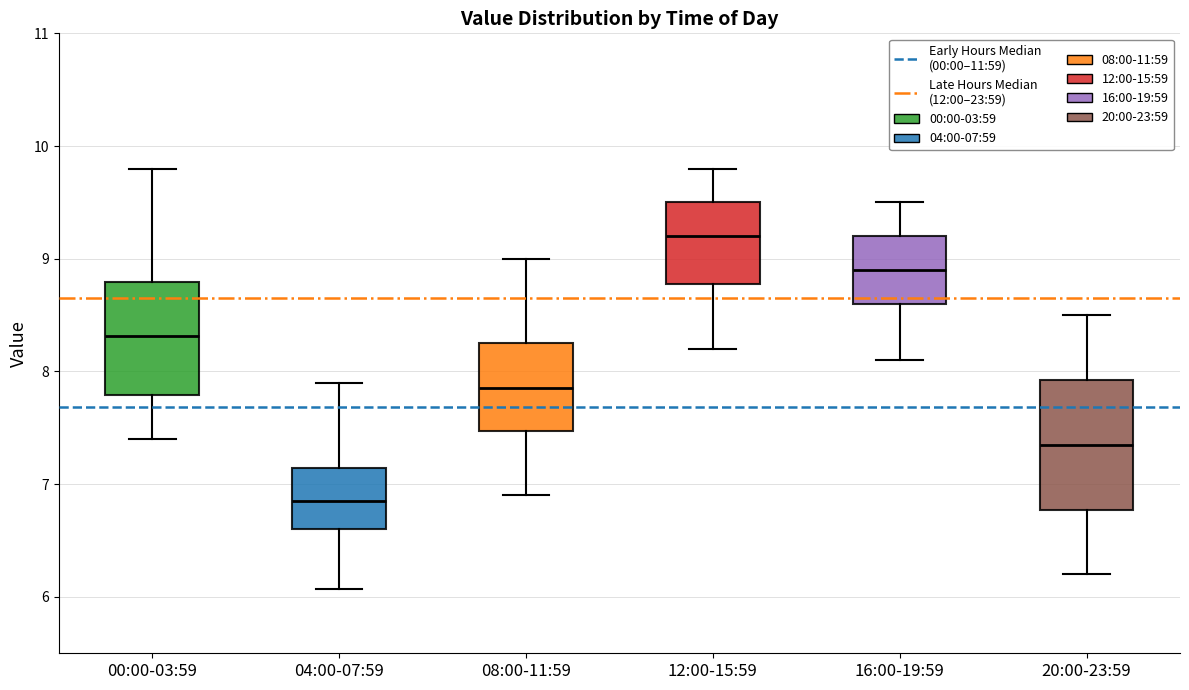

Which box is the tallest, from its lower edge to its upper edge?

20:00-23:59